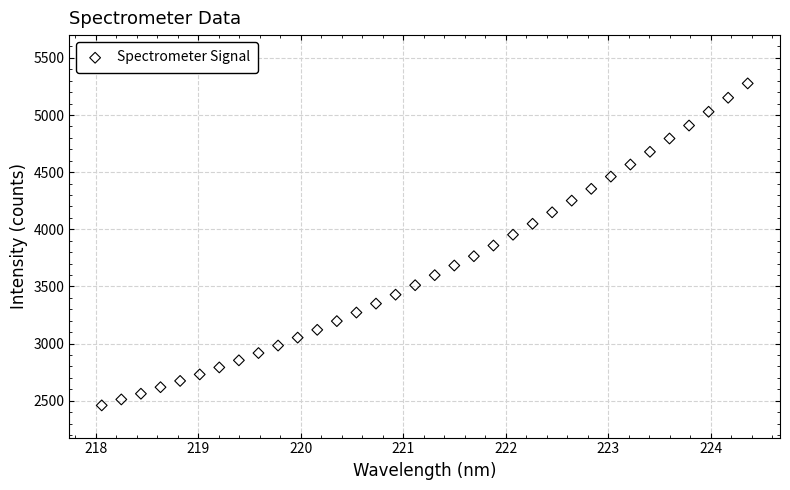

What is the range of X values (max minus min)?

6.3